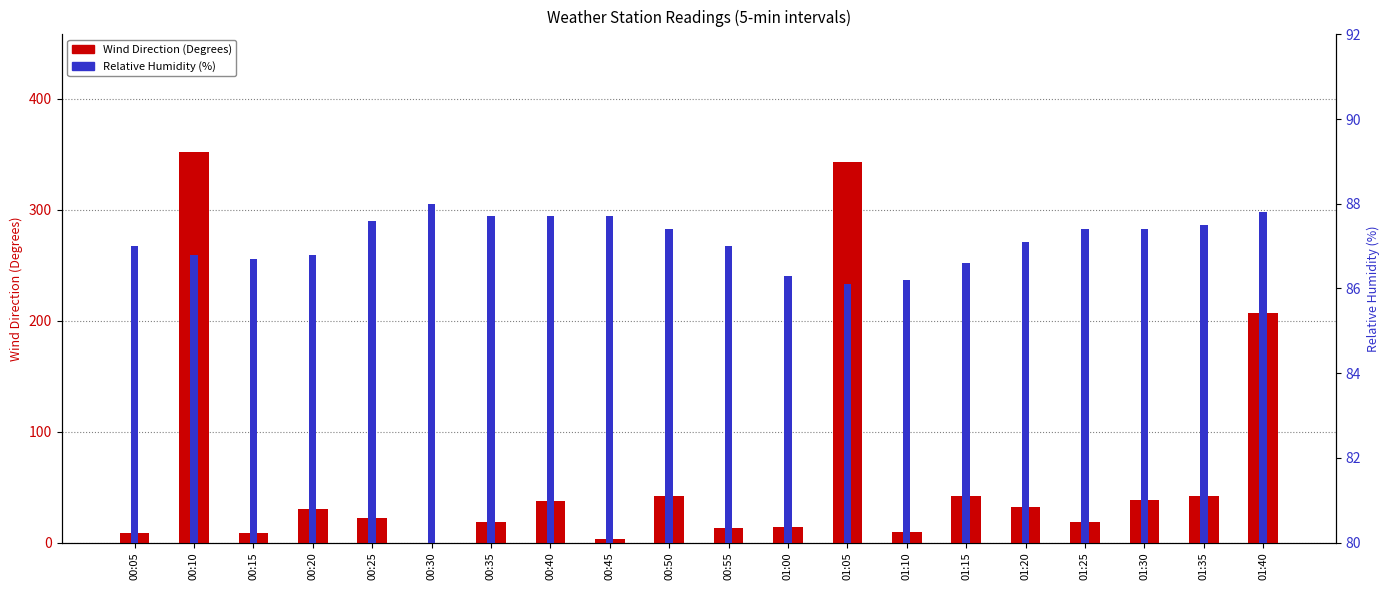

How many data points in Wind Direction are above 29?

10